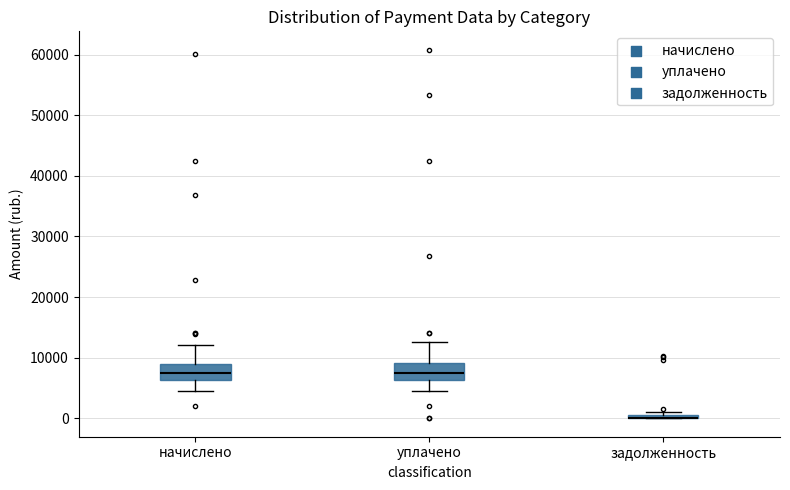

Where does the median line of the box for начислено sit on the y-axis? The values are not printed on the chart, so give them approximately, as read against the axis.

7000